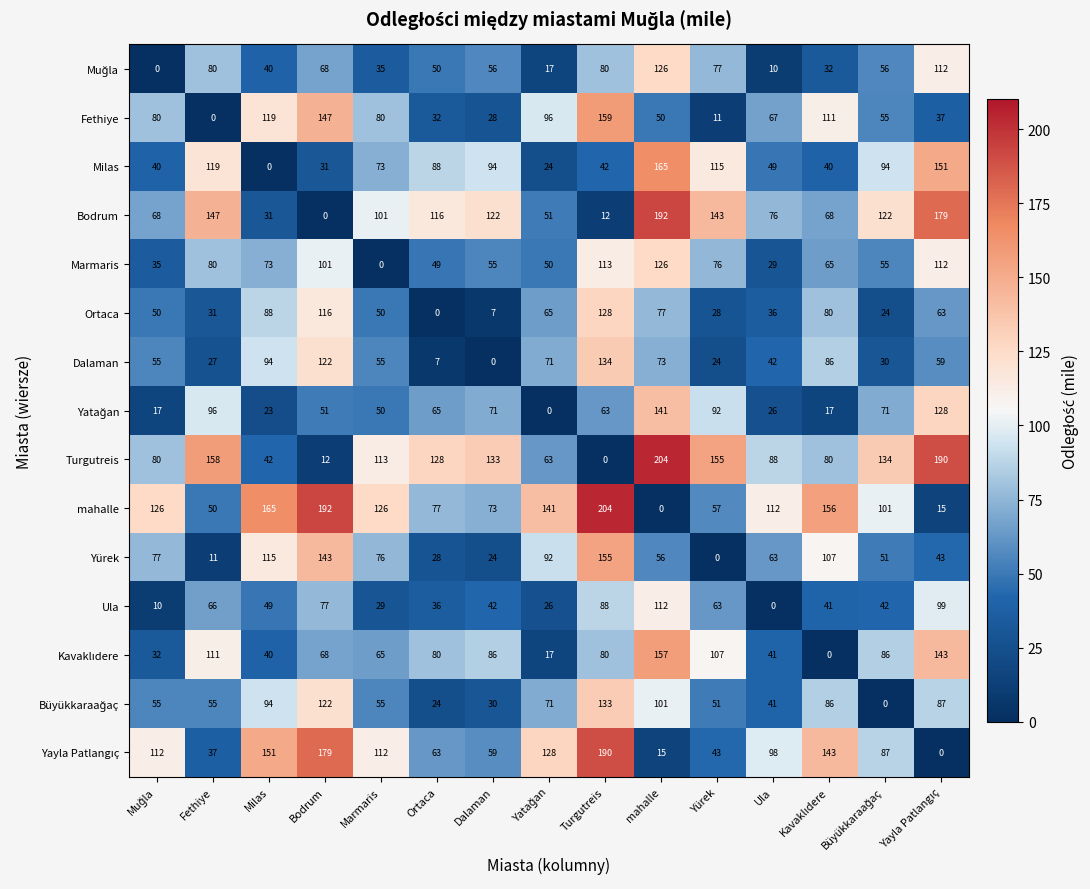

At how many categories does at least one series exceed 99?

15